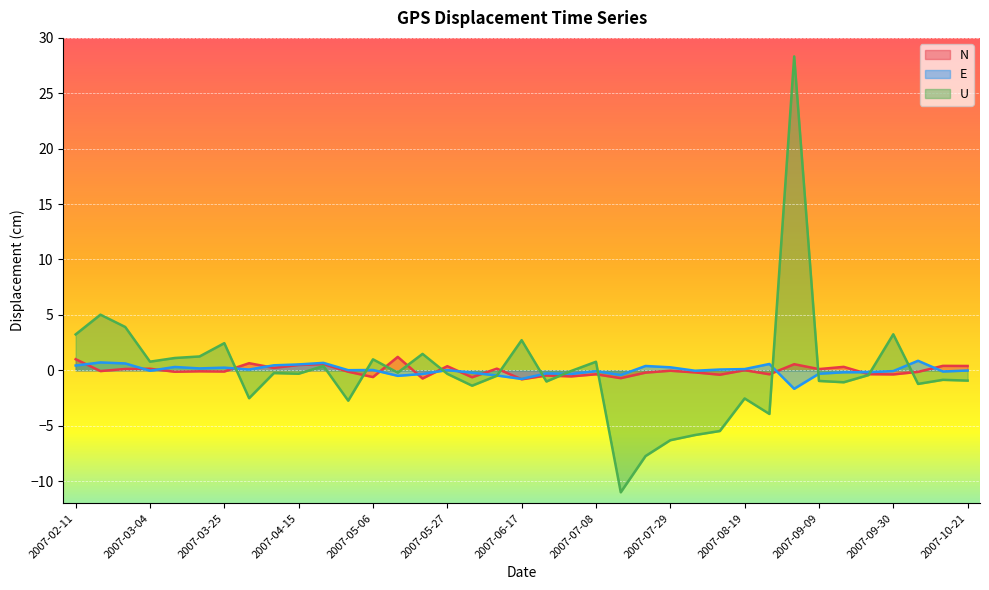

At which category does E reach its first local valley?

2007-03-04